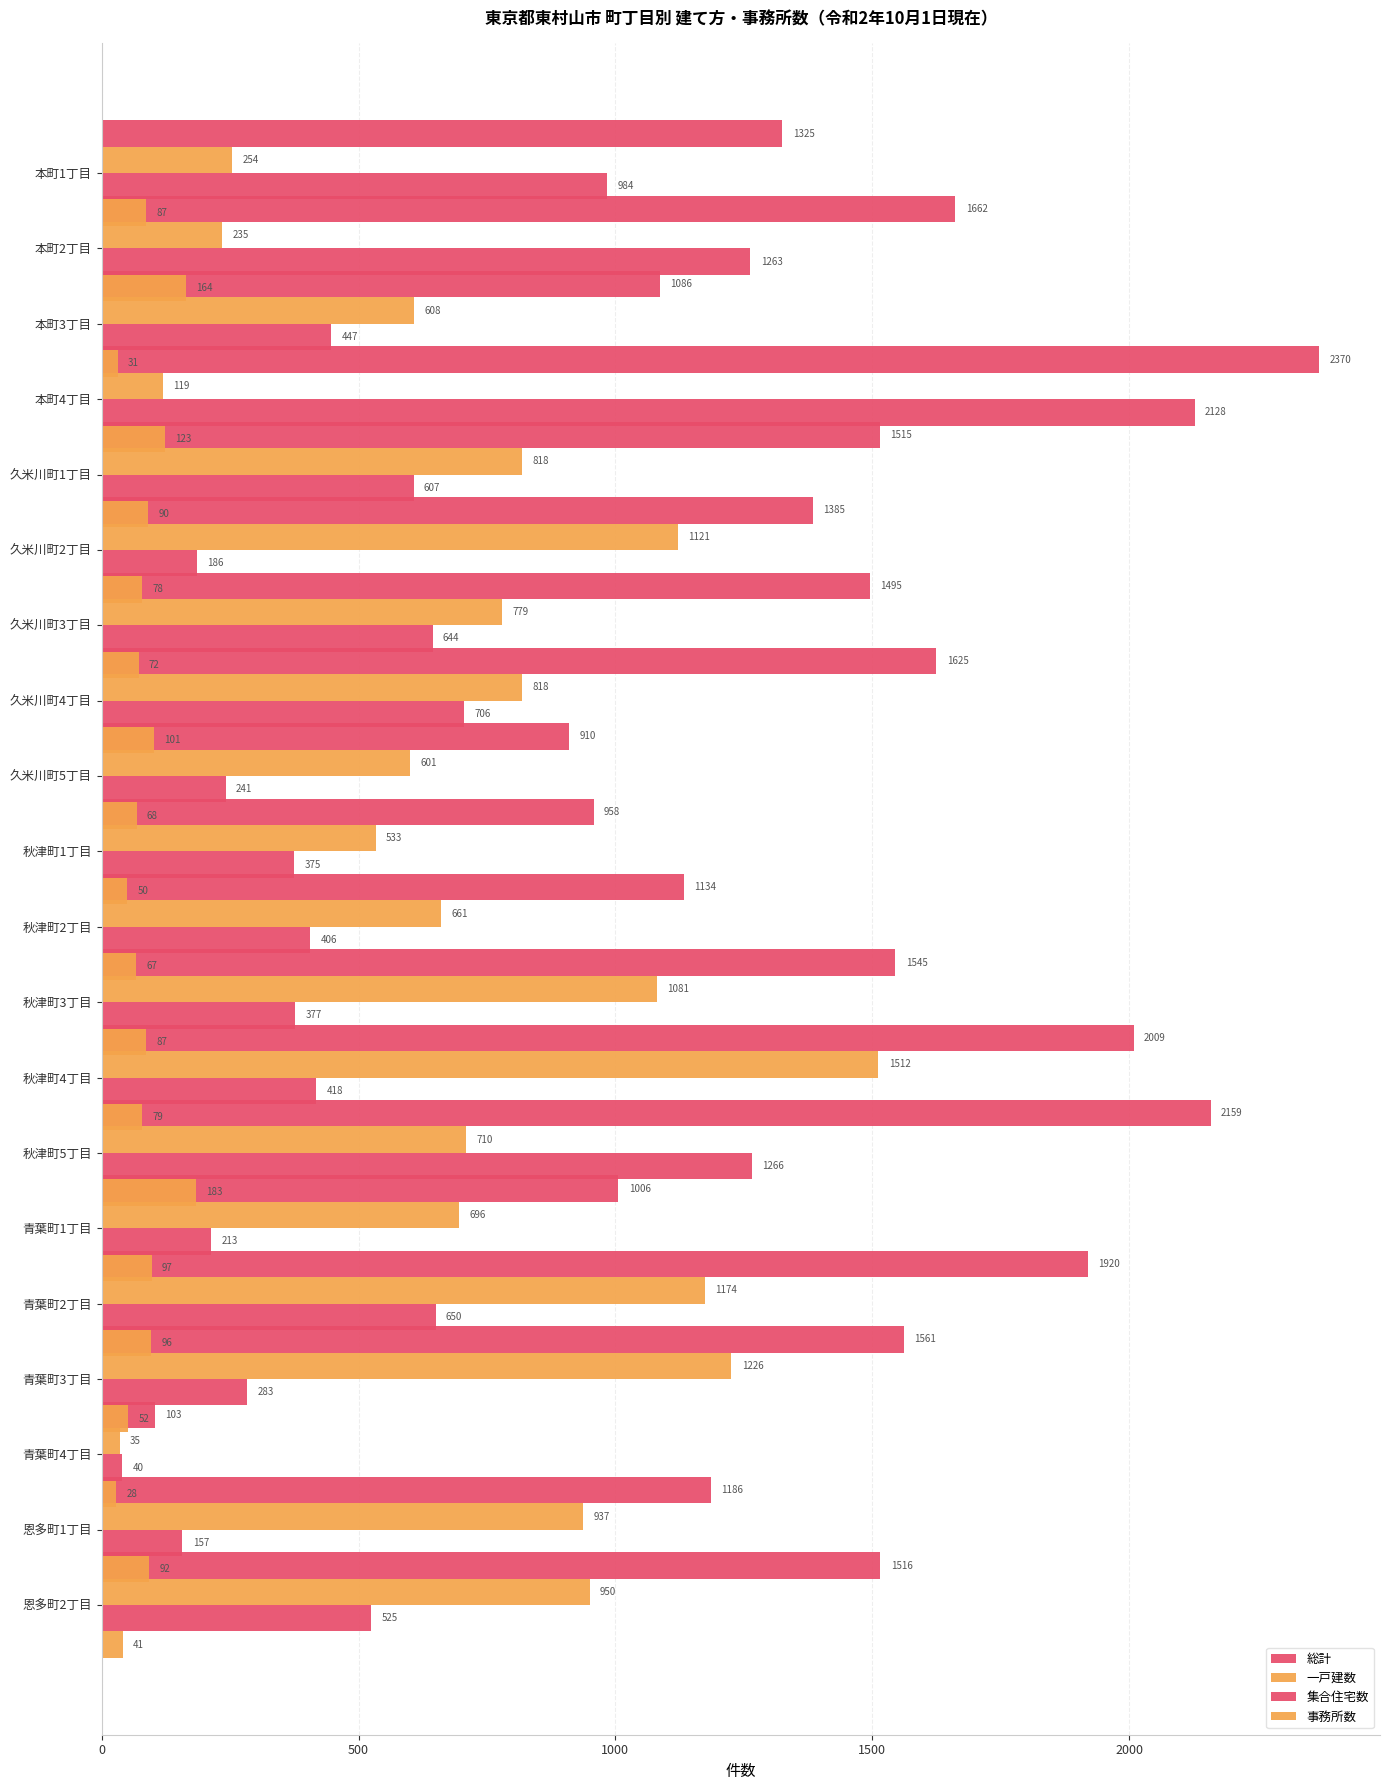

What is the sum of the 集合住宅数 values at 久米川町4丁目 and 本町1丁目?

1690